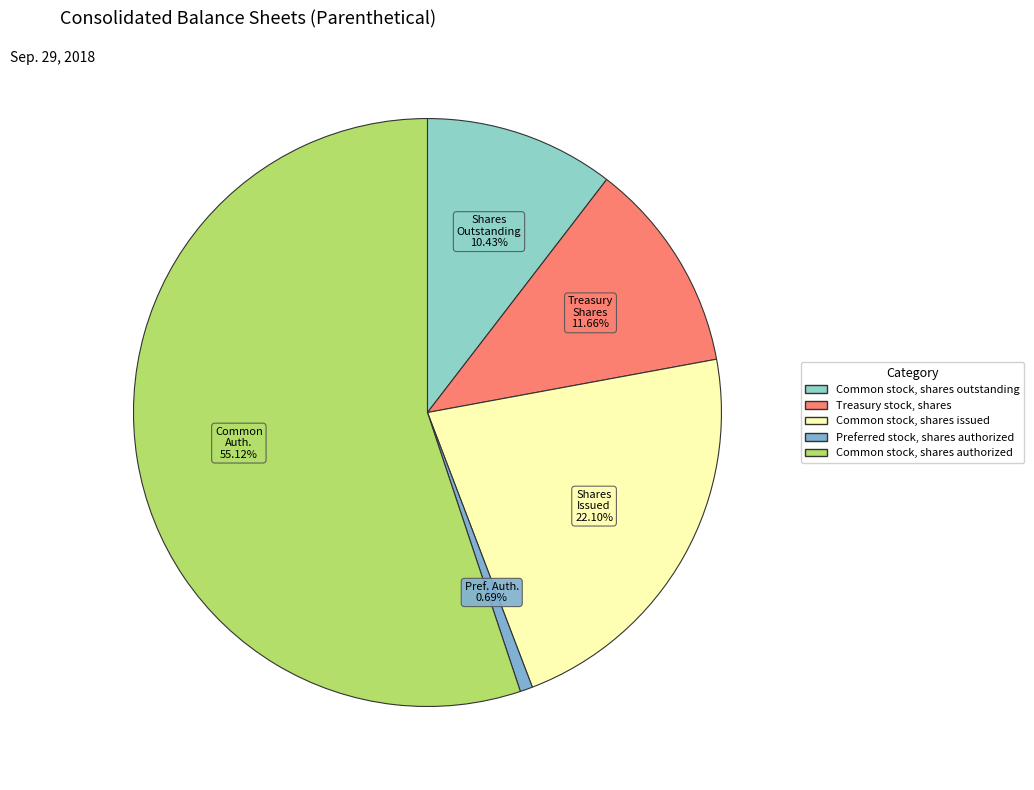

Is the sum of Common stock, shares issued and Treasury stock, shares greater than half?

No